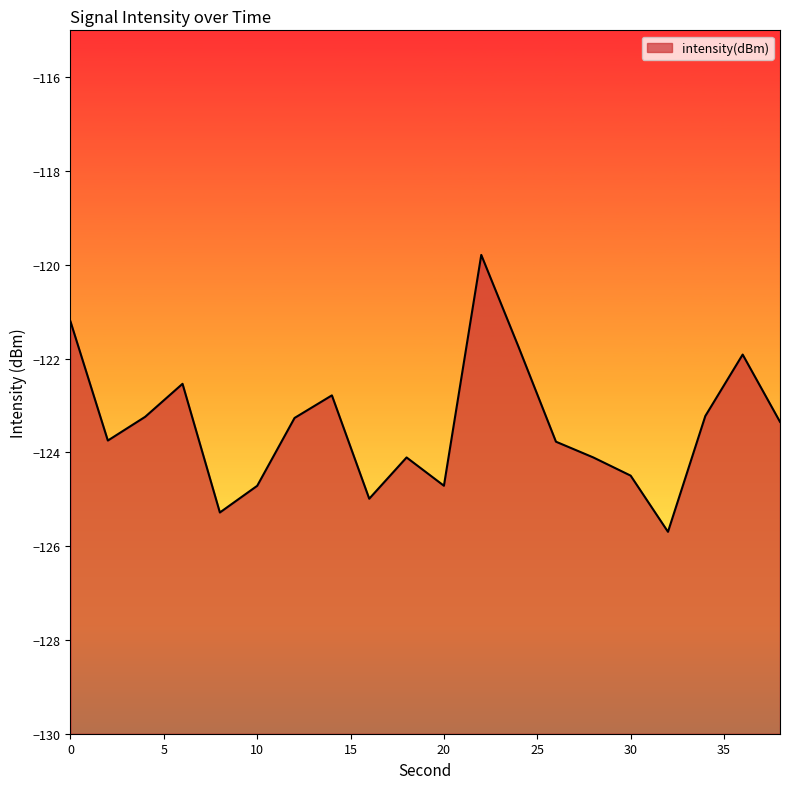

What is the value of the 16th point from the left?

-124.5